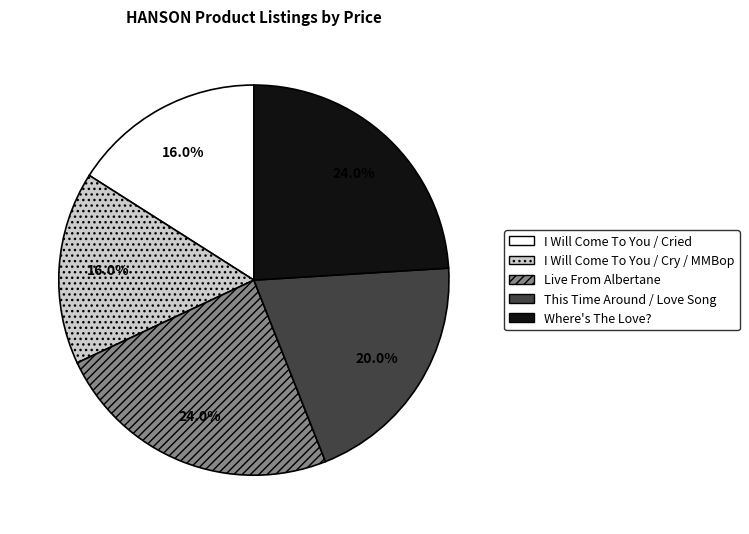

What portion of the pie excludes Where's The Love??

76.0%